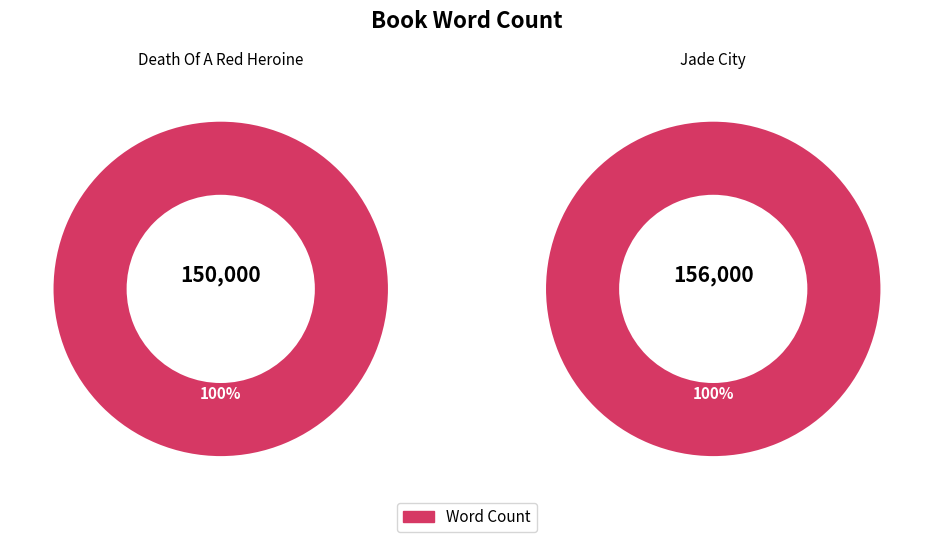

Which slice represents more than half of the pie?

Jade City